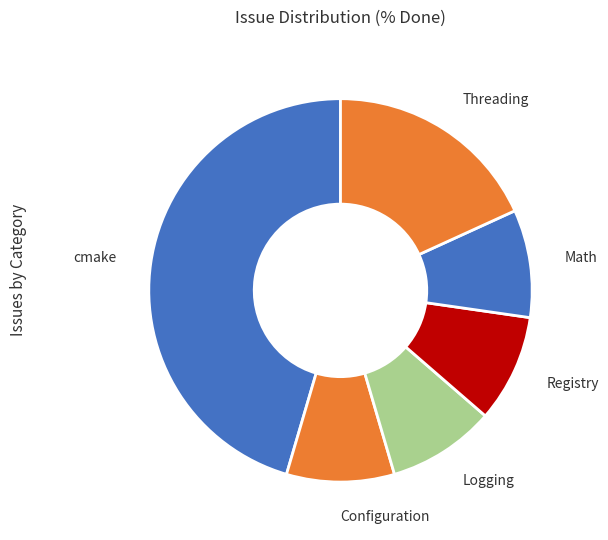

What is the ratio of the value at Logging to the value at Math?

1.0